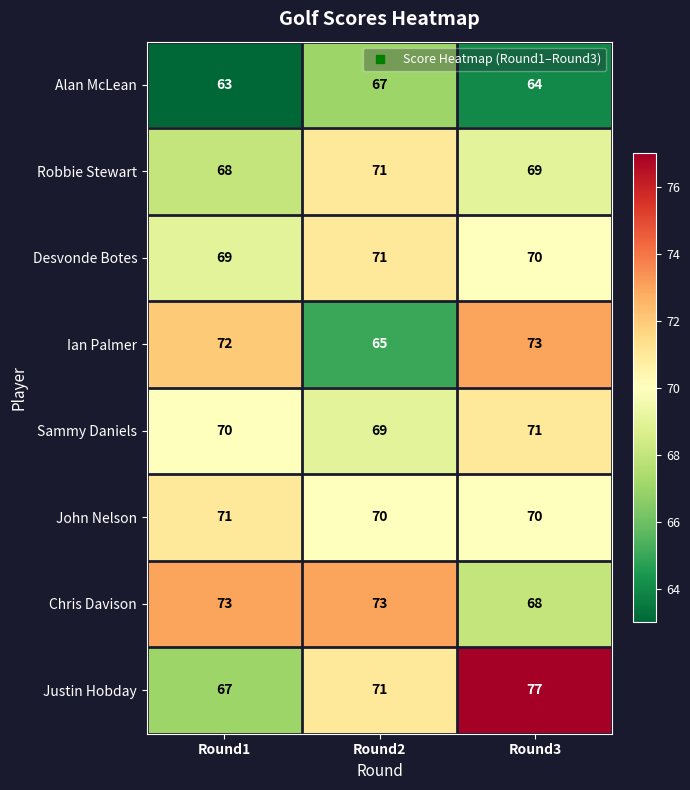

What is the minimum value for Ian Palmer?

65